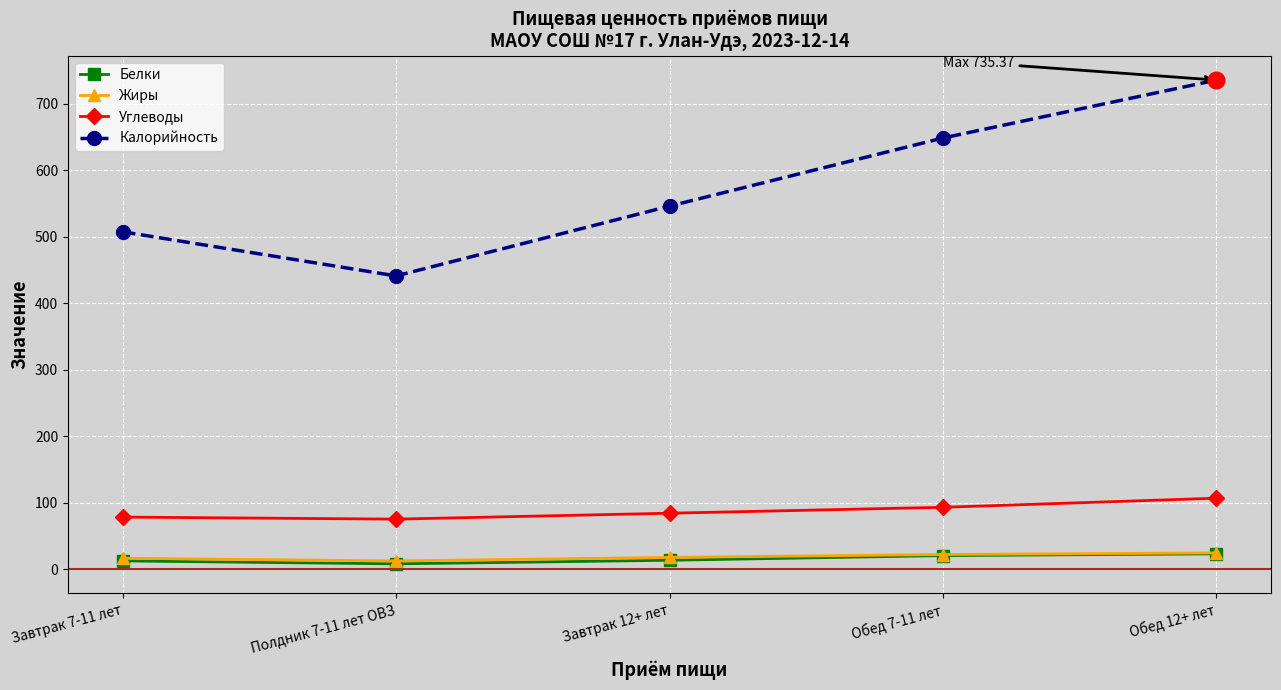

At which category does the chart reach its peak across all series?

Обед 12+ лет